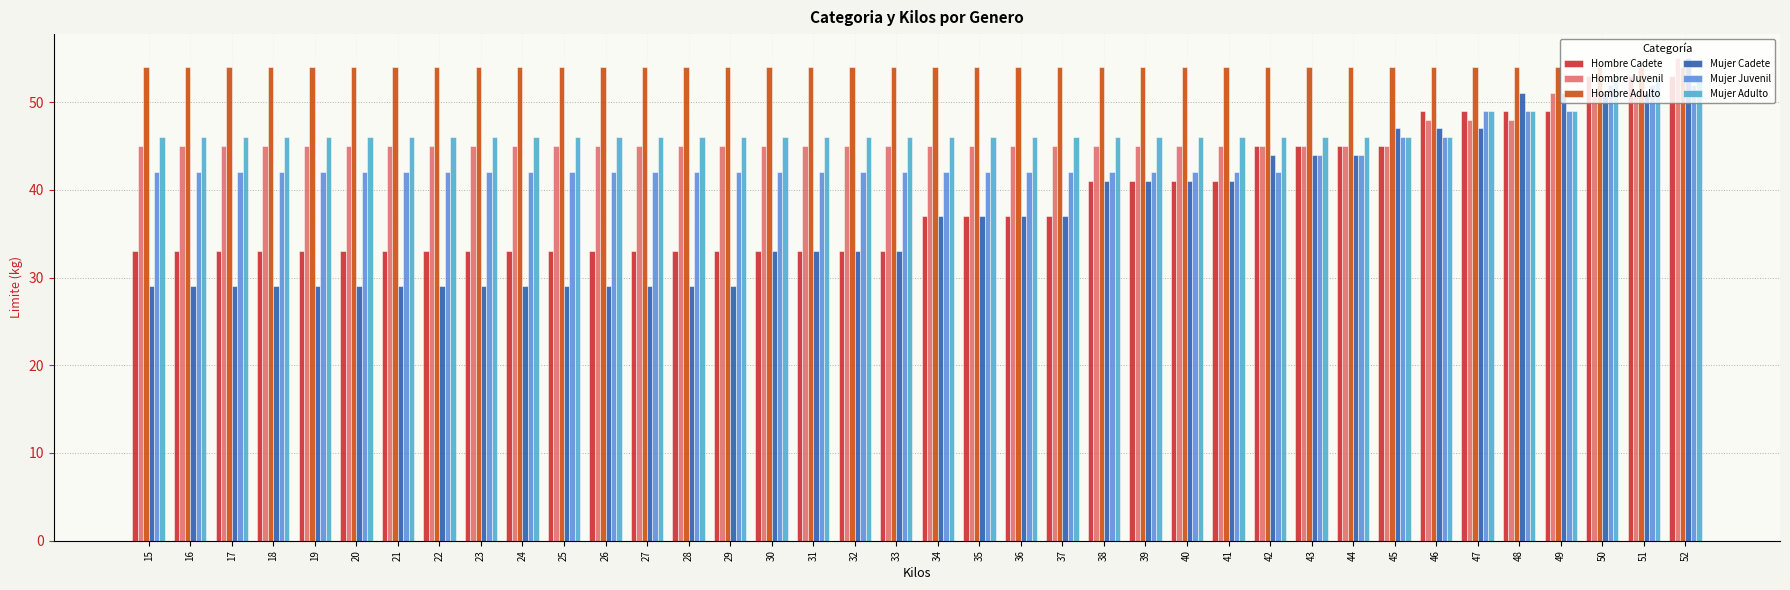

Which series has the widest spread of values?

Mujer Cadete